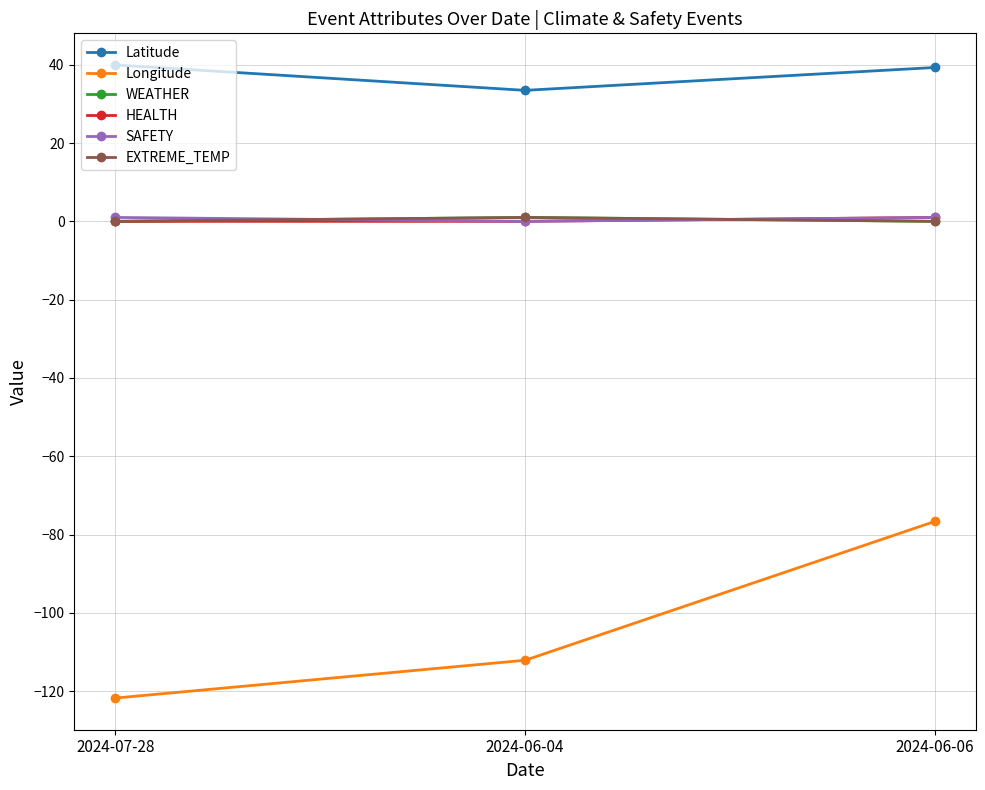

What is the difference between the WEATHER values at 2024-07-28 and 2024-06-04?

1.0